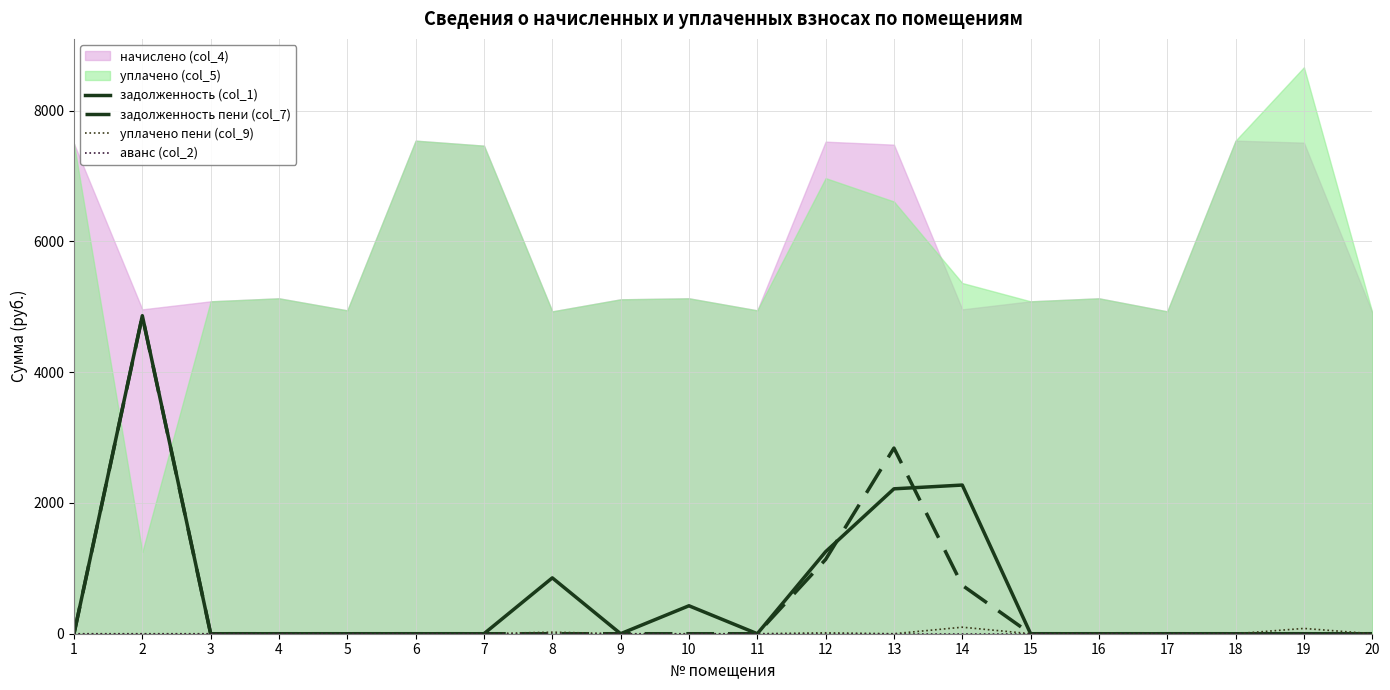

In задолженность (col_1), how many points are higher than both neighbors (excluding endpoints)?

4